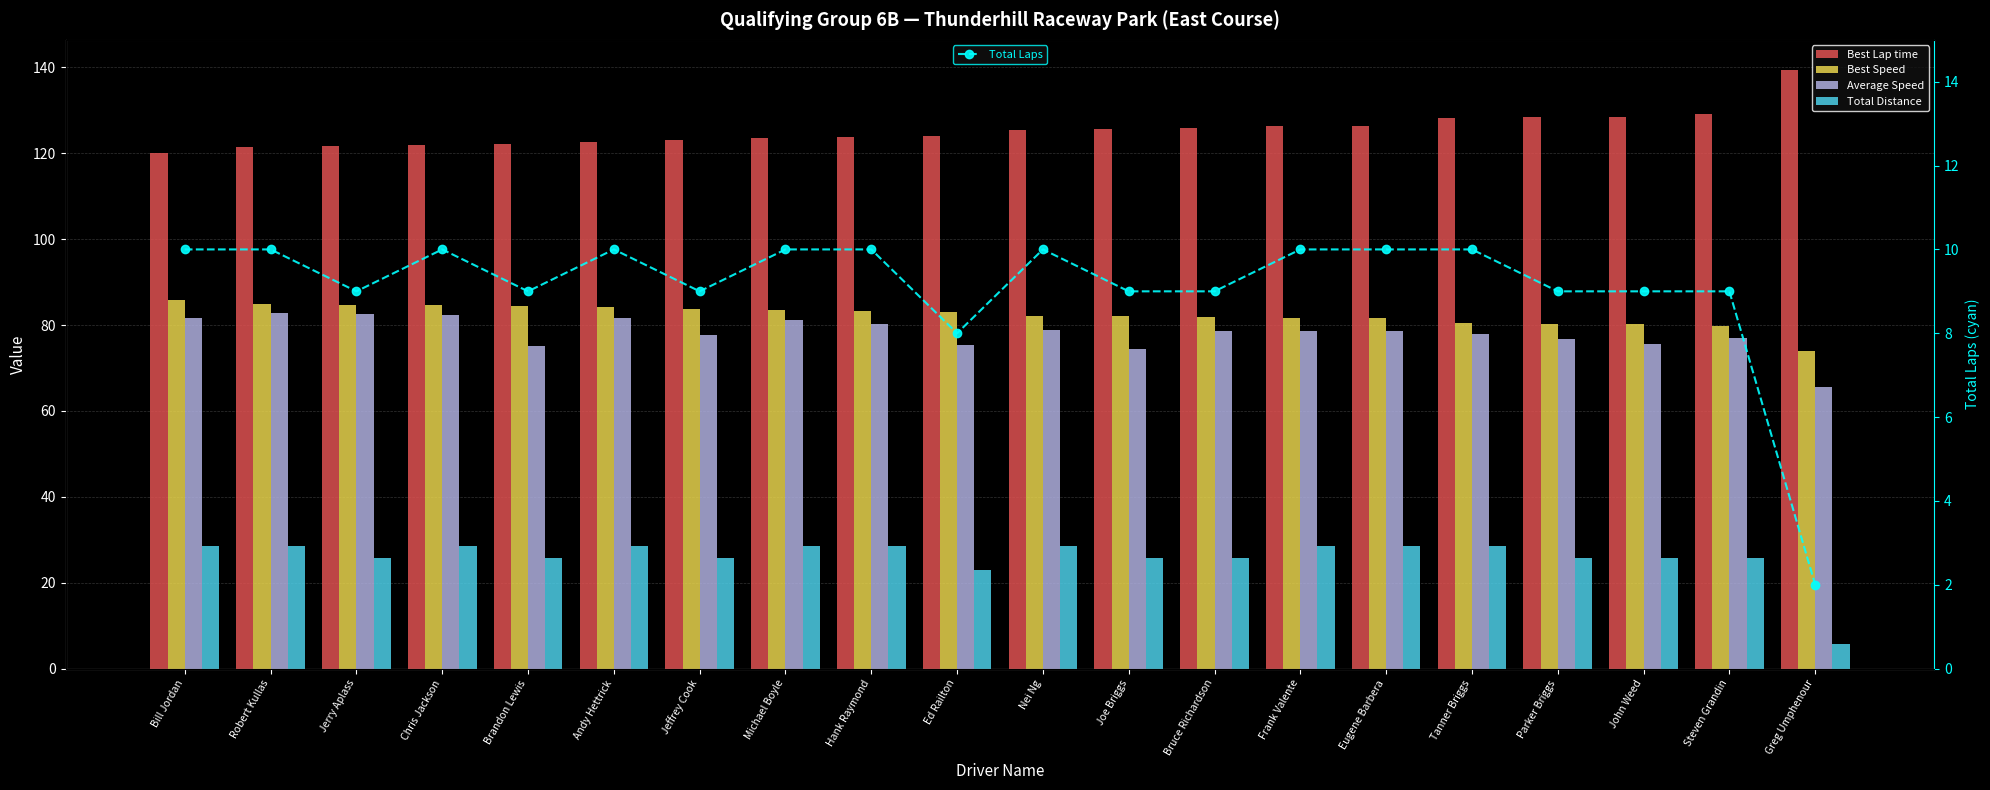

True or false: Best Speed has a value of 28.0 at Jerry Aplass.

False